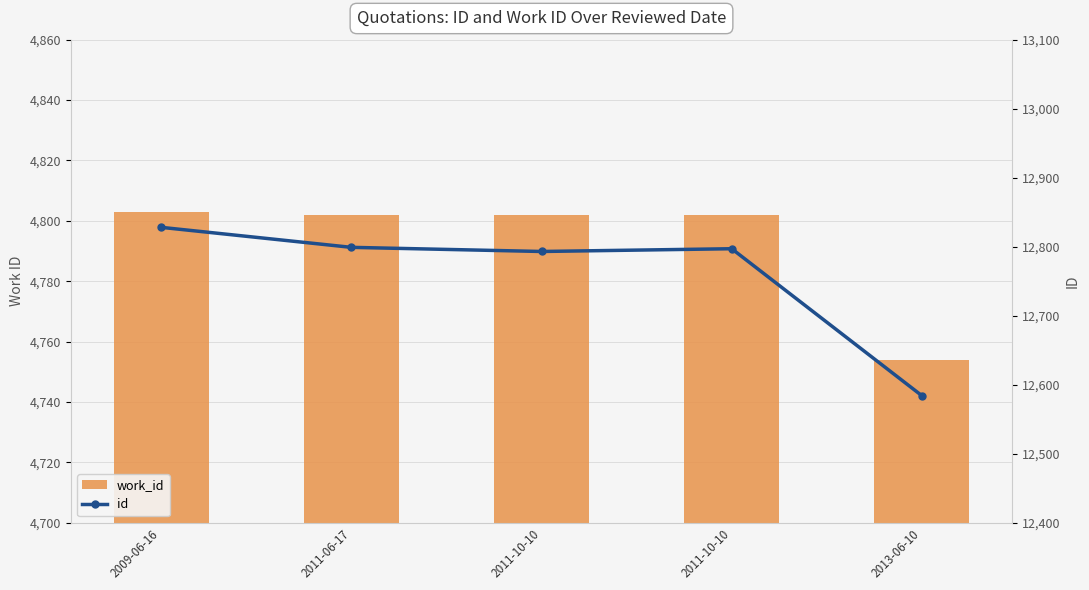

The value of work_id at 2011-10-10 is 4802. True or false?

True